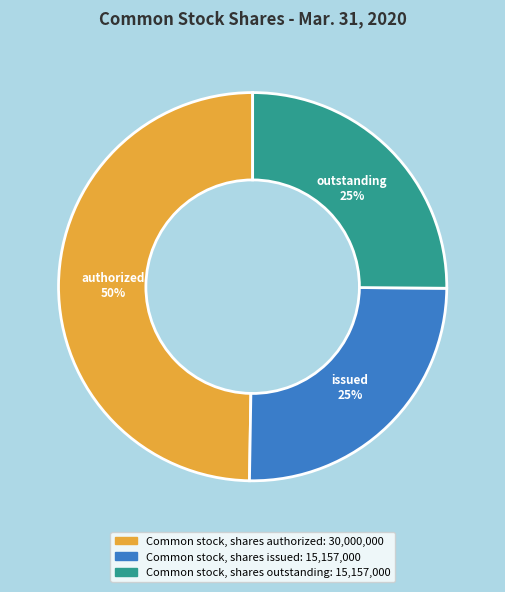

Is the sum of Common stock, shares authorized and Common stock, shares outstanding greater than half?

Yes